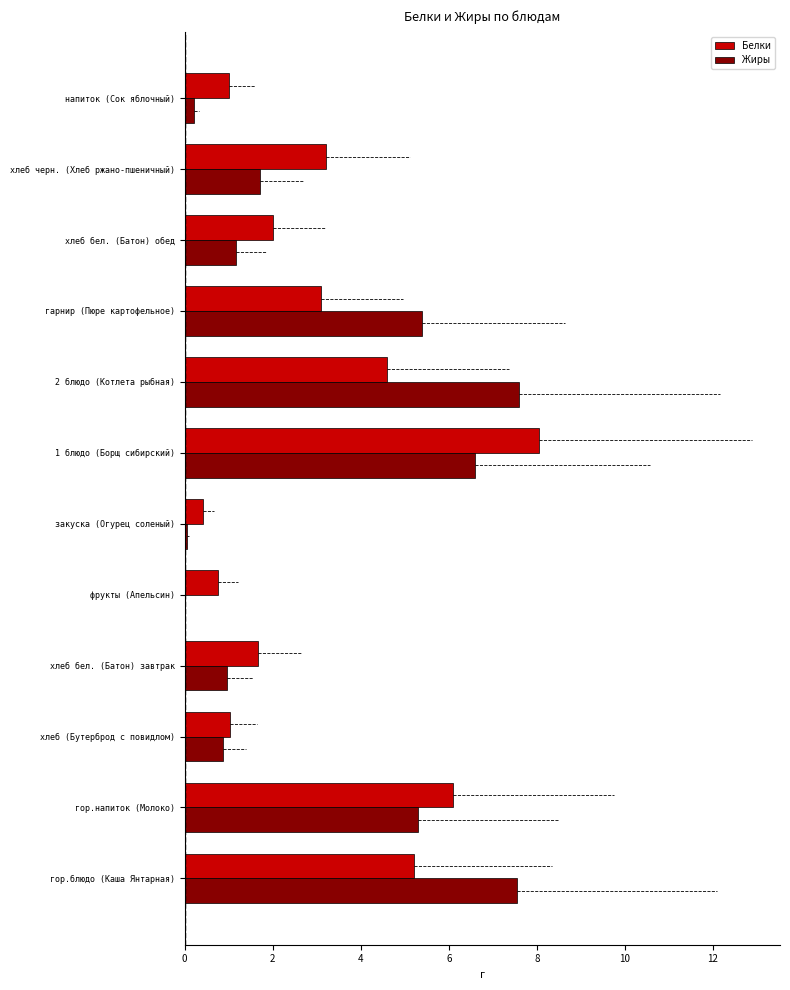

The value of Белки at хлеб (Бутерброд с повидлом) is 1.0. True or false?

True